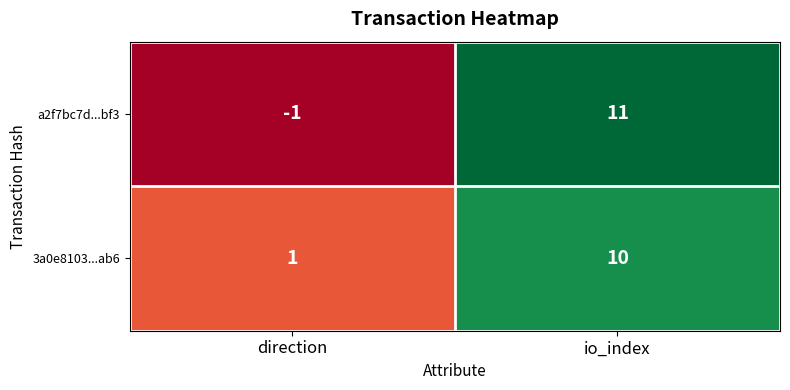

List the series in order of their overall mean, lowest first.

a2f7bc7d...bf3, 3a0e8103...ab6